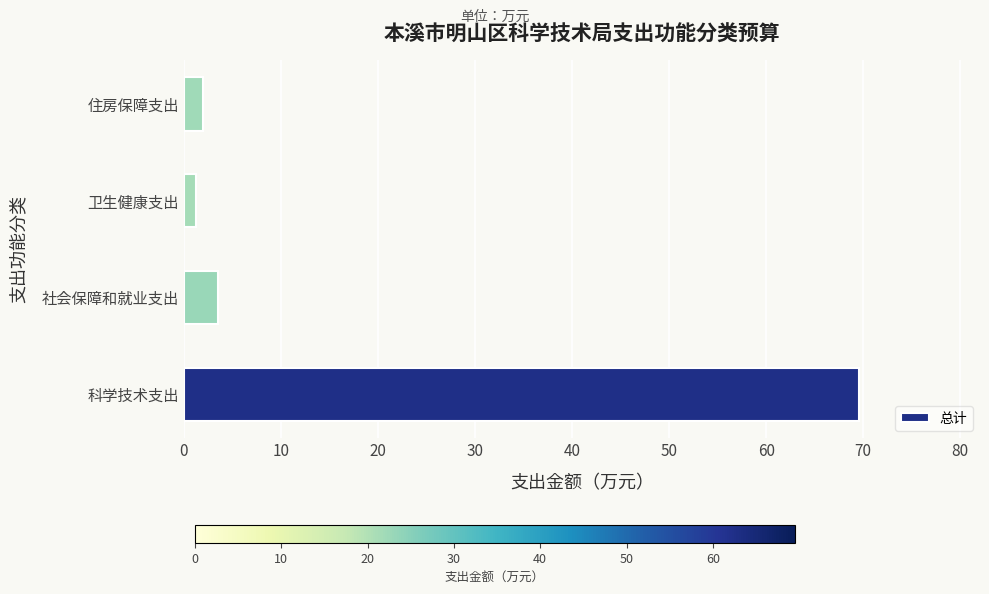

What is the change in value from 科学技术支出 to 社会保障和就业支出?

-66.0